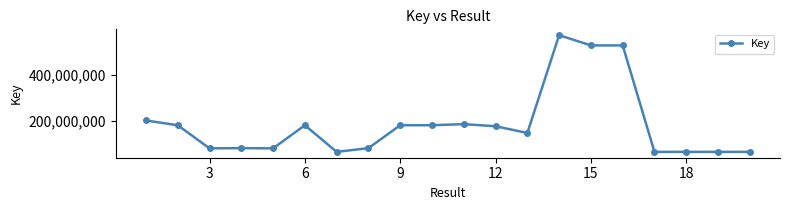

What is the average value?

186844341